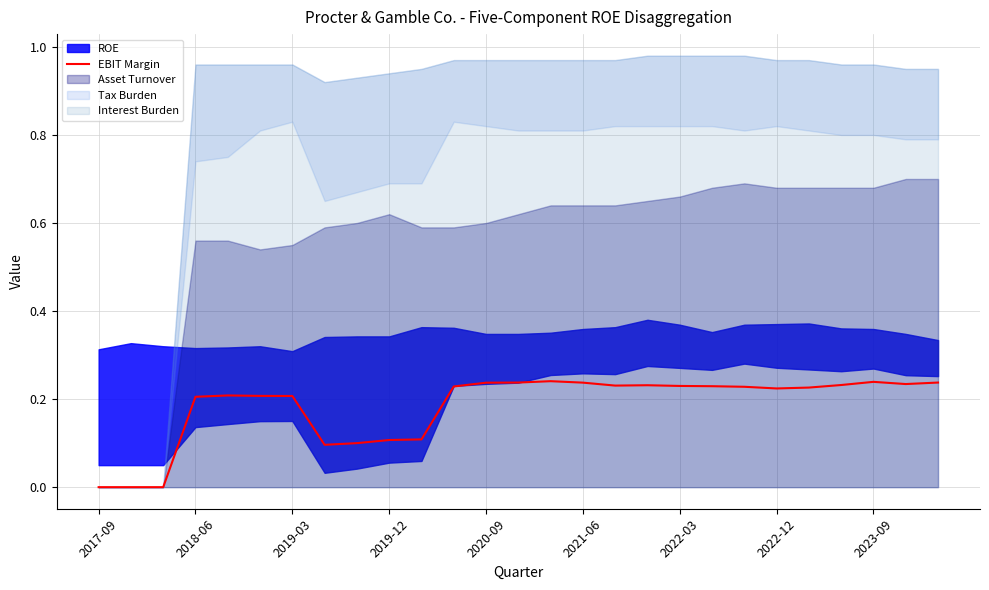

Is it true that the value at 22 is 0.2?

True